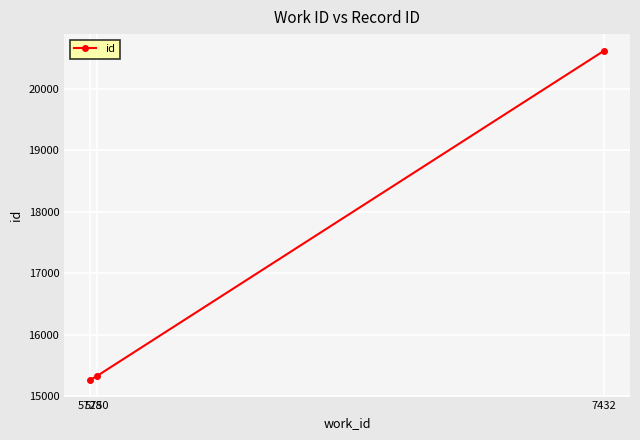

Reading left to right, extract all data points from this chart.

15266	15328	20623